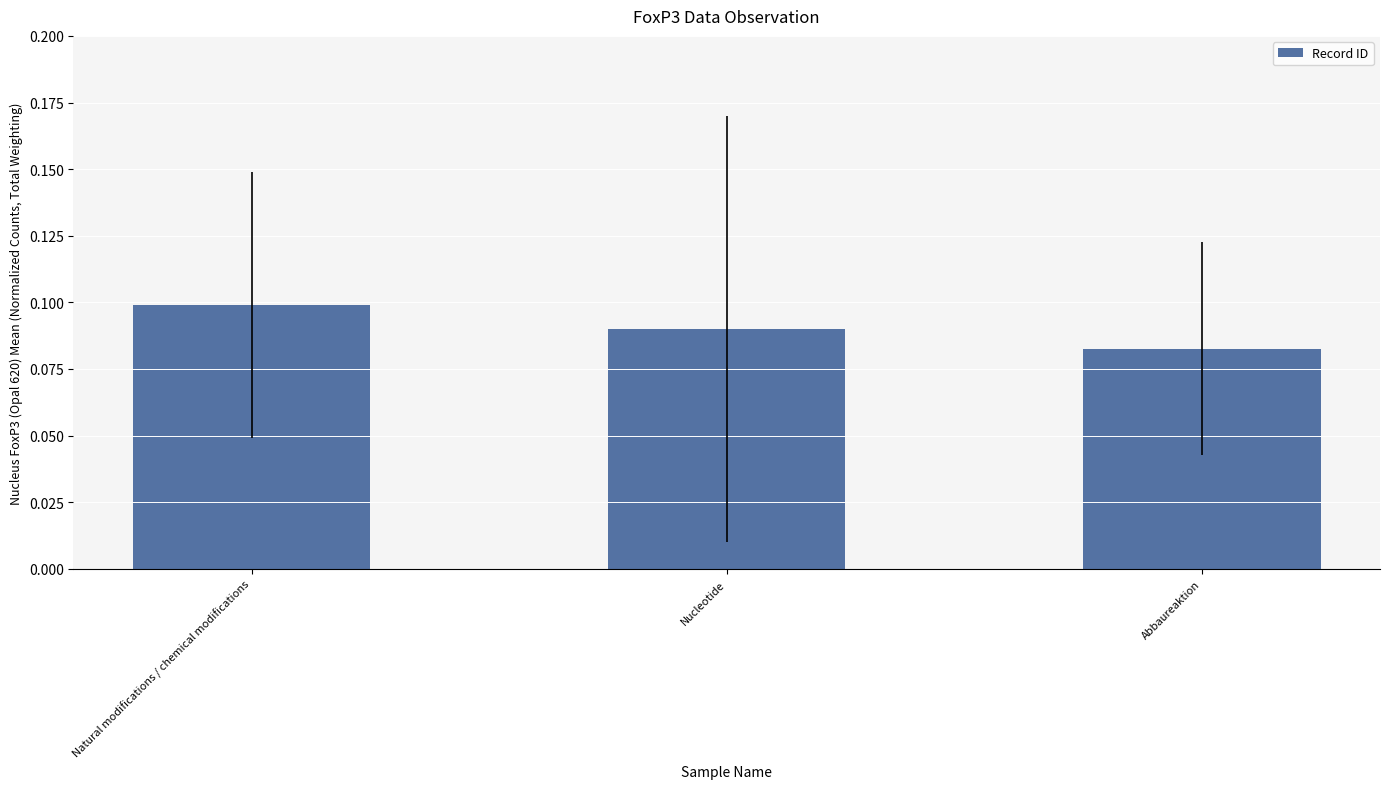

Rank the categories by value from highest to lowest.

Natural modifications / chemical modifications, Nucleotide, Abbaureaktion